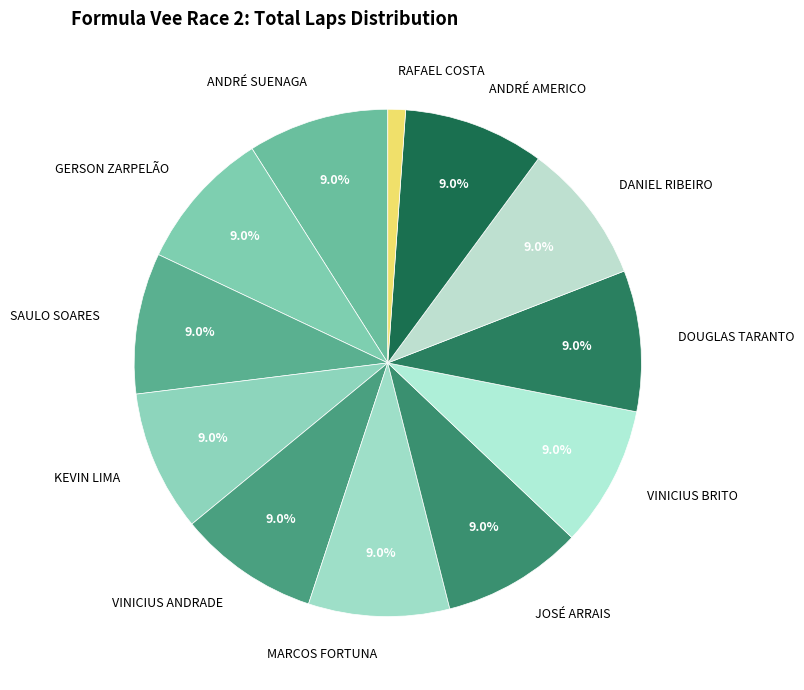

Is there any slice that represents more than half of the pie?

No